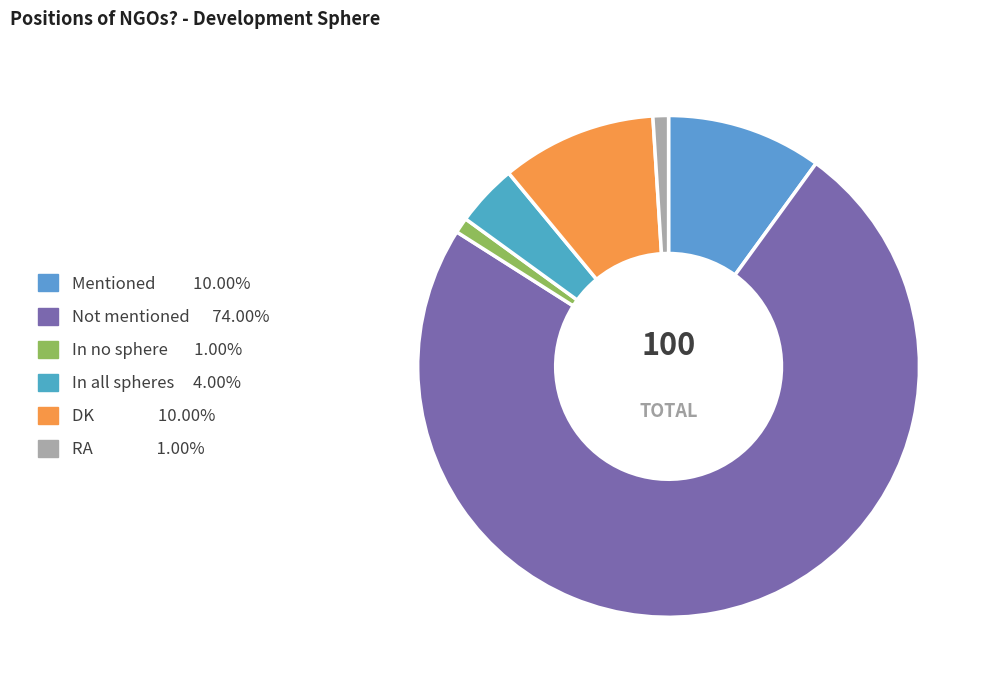

To the nearest percent, what portion does In no sphere represent?

1%